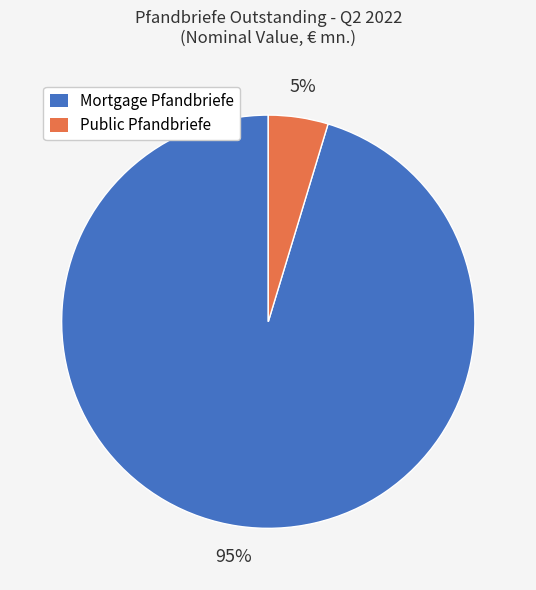

Is there any slice that represents more than half of the pie?

Yes